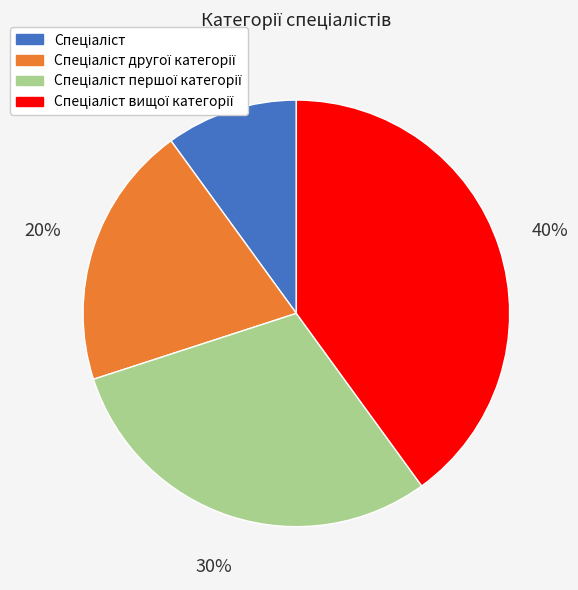

Is there any slice that represents more than half of the pie?

No